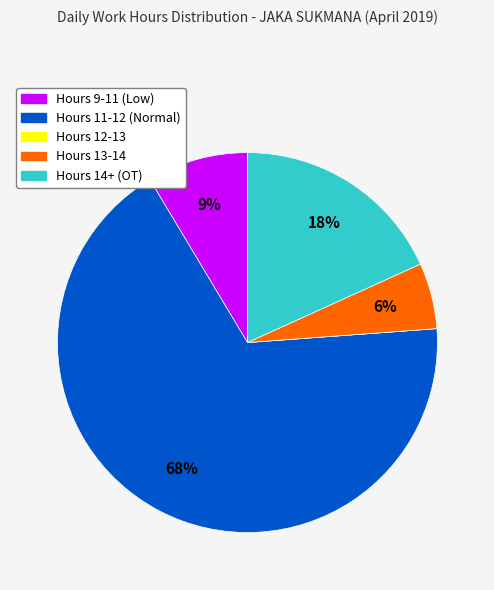

Does any single category account for the majority?

Yes